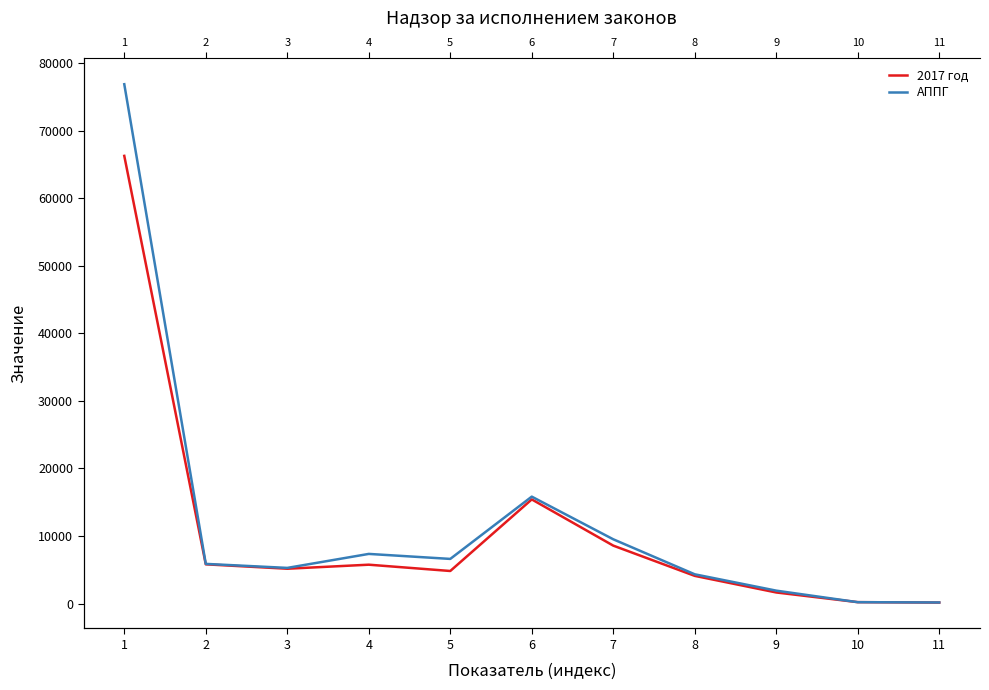

Does the chart display data point markers on the line(s)?

No